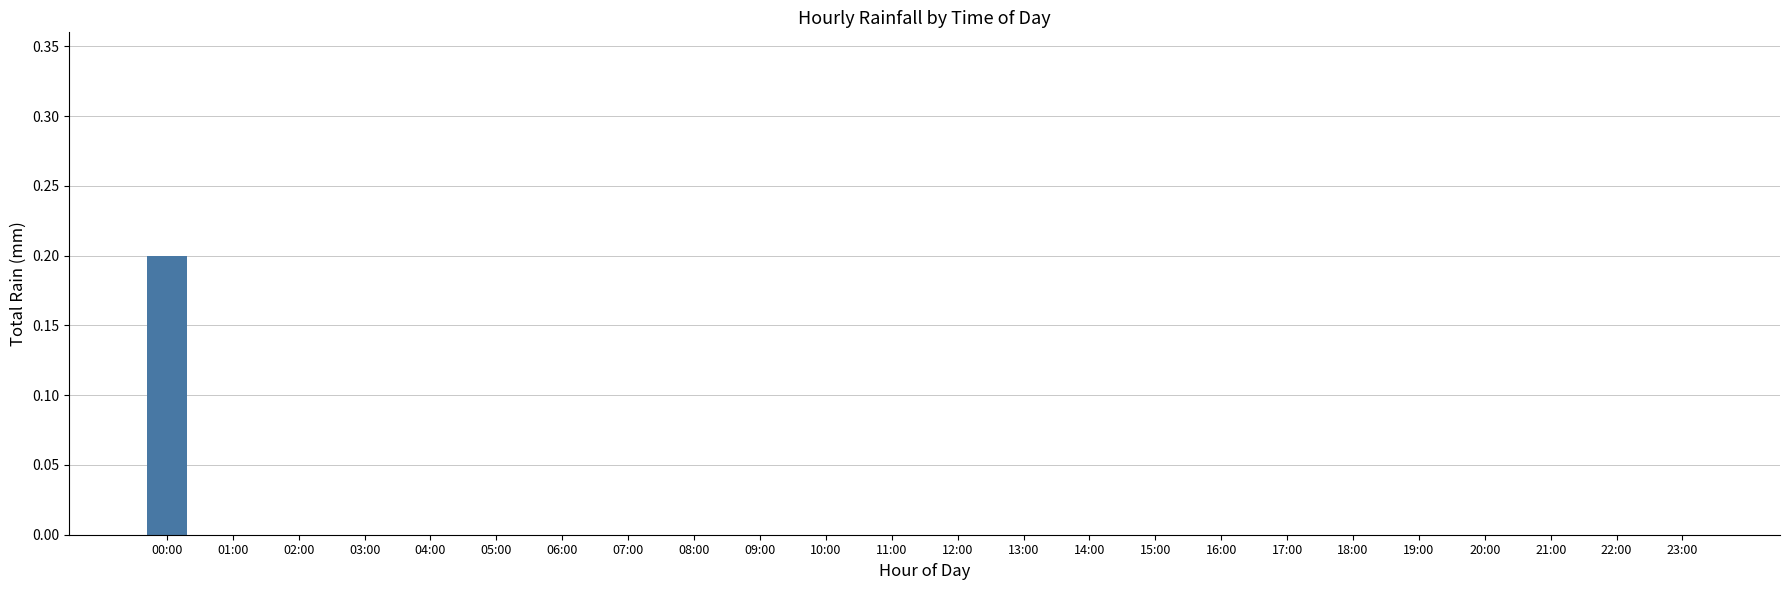

Reading left to right, list all the values displayed in this chart.

00:00=0.2	01:00=0.0	02:00=0.0	03:00=0.0	04:00=0.0	05:00=0.0	06:00=0.0	07:00=0.0	08:00=0.0	09:00=0.0	10:00=0.0	11:00=0.0	12:00=0.0	13:00=0.0	14:00=0.0	15:00=0.0	16:00=0.0	17:00=0.0	18:00=0.0	19:00=0.0	20:00=0.0	21:00=0.0	22:00=0.0	23:00=0.0